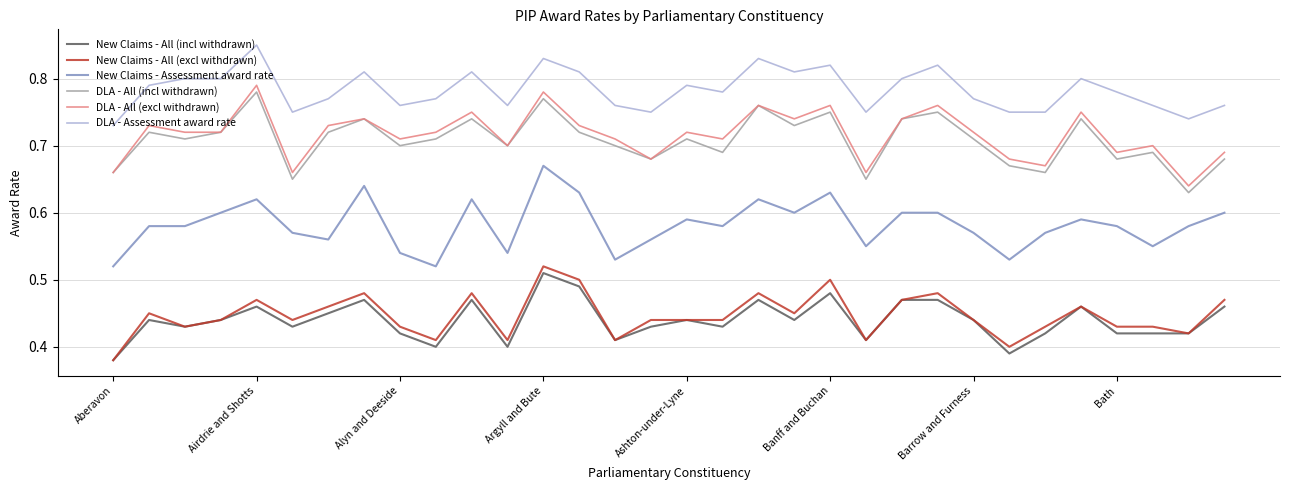

True or false: DLA - All (incl withdrawn) and New Claims - All (excl withdrawn) cross at least once.

False